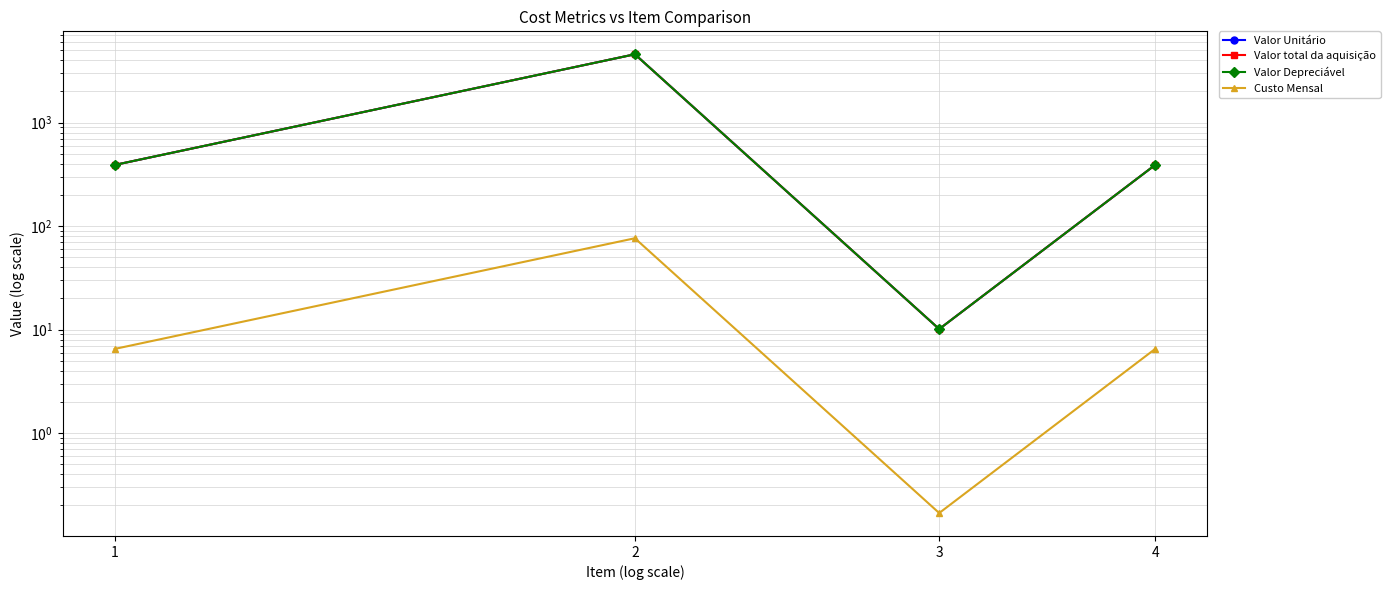

Rank the categories by Custo Mensal value from lowest to highest.

3, 1, 4, 2